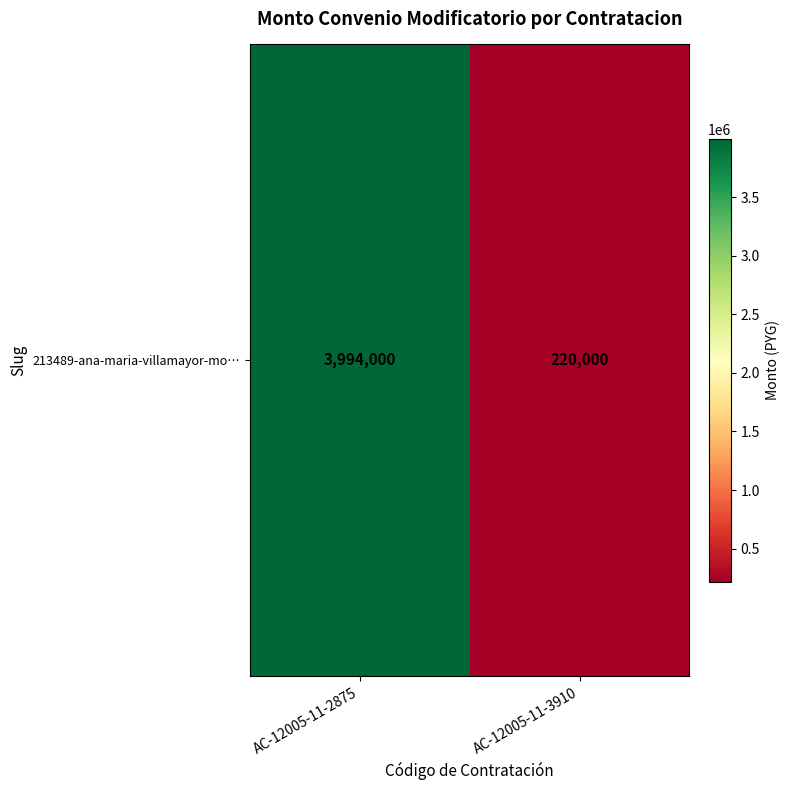

Reading right to left, extract all data points from this chart.

220000	3994000